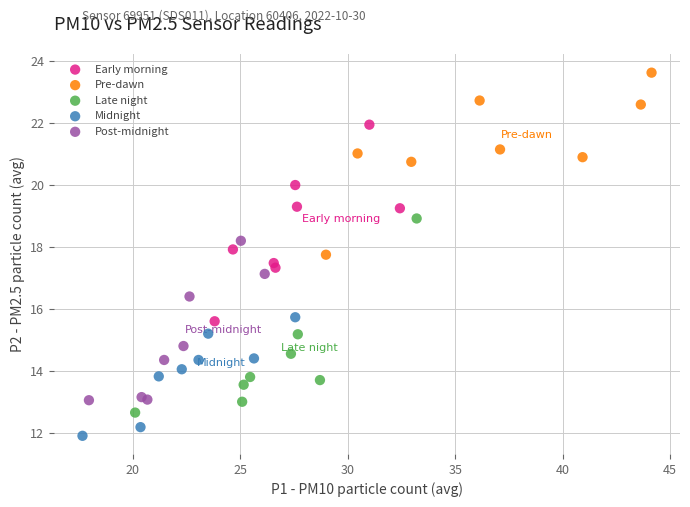

Which series contains the lowest Y value?

Midnight